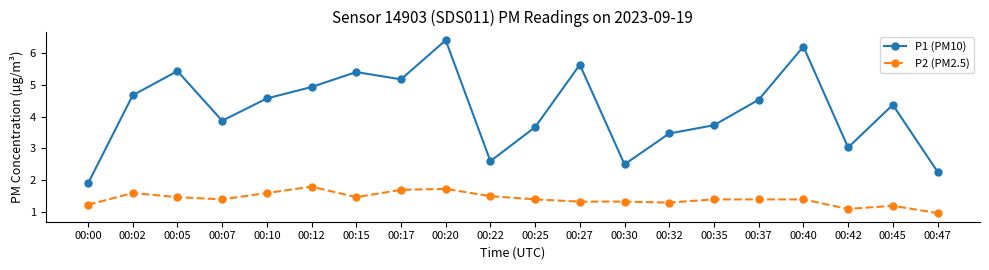

Where is the first local maximum for P2 (PM2.5)?

00:02